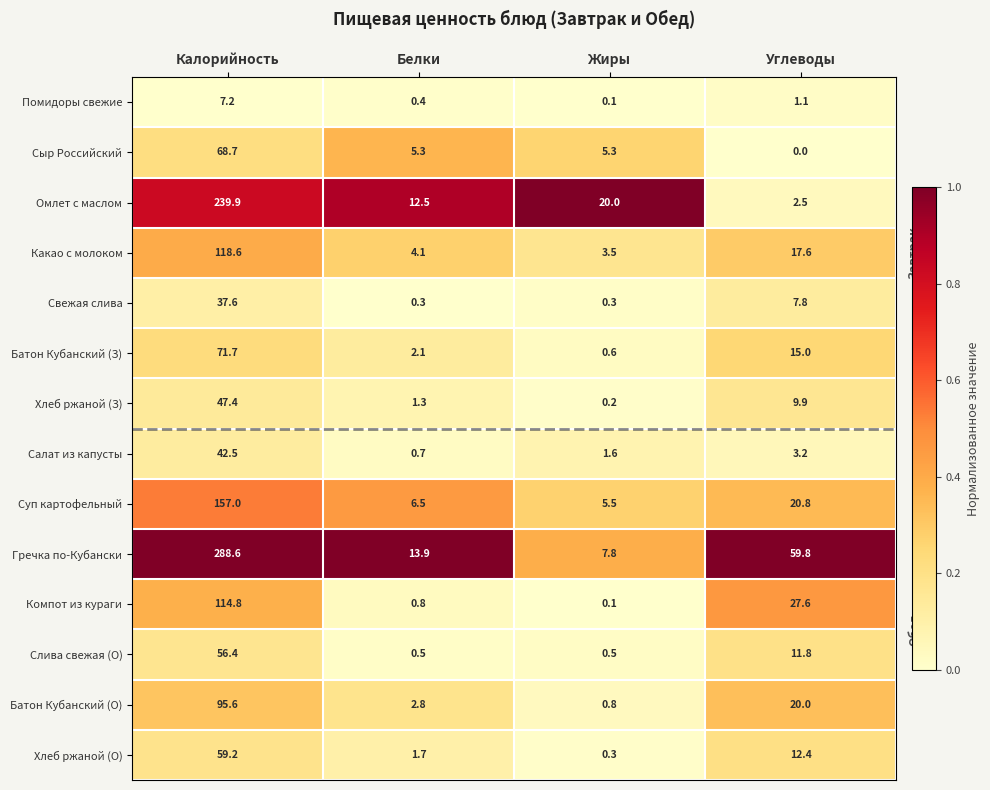

List the series in order of their peak value, highest first.

Гречка по-Кубански, Омлет с маслом, Суп картофельный, Какао с молоком, Компот из кураги, Батон Кубанский (О), Батон Кубанский (З), Сыр Российский, Хлеб ржаной (О), Слива свежая (О), Хлеб ржаной (З), Салат из капусты, Свежая слива, Помидоры свежие